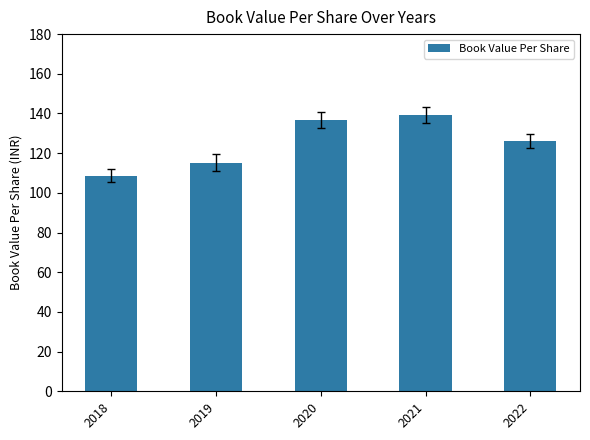

What is the difference between the maximum and minimum values?

30.5